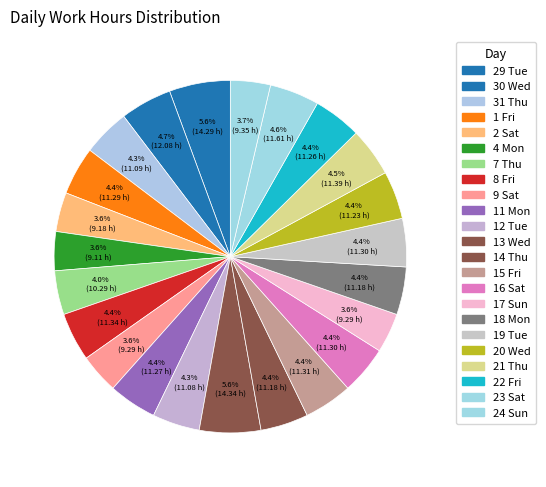

How many slices are in this pie chart?

23